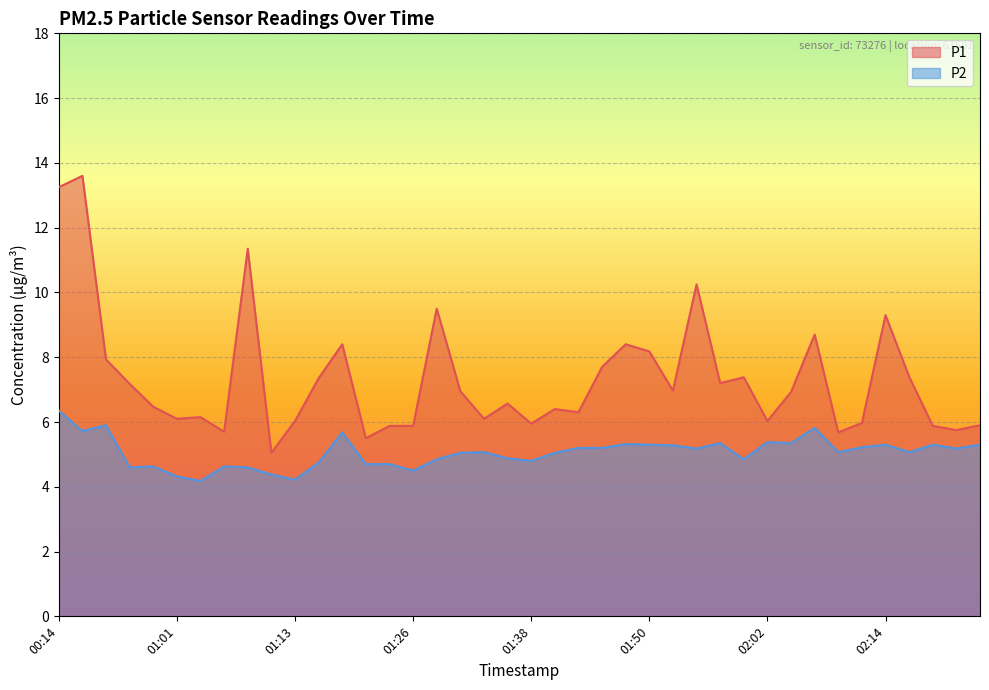

Which has a higher value, 02:19 or 02:02?

02:02